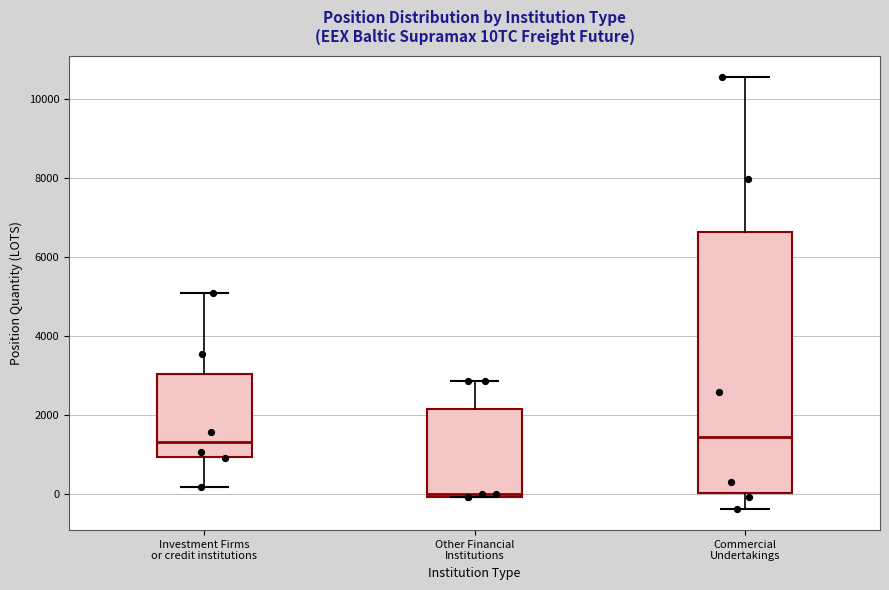

Which box has the lowest median line?

Other Financial Institutions